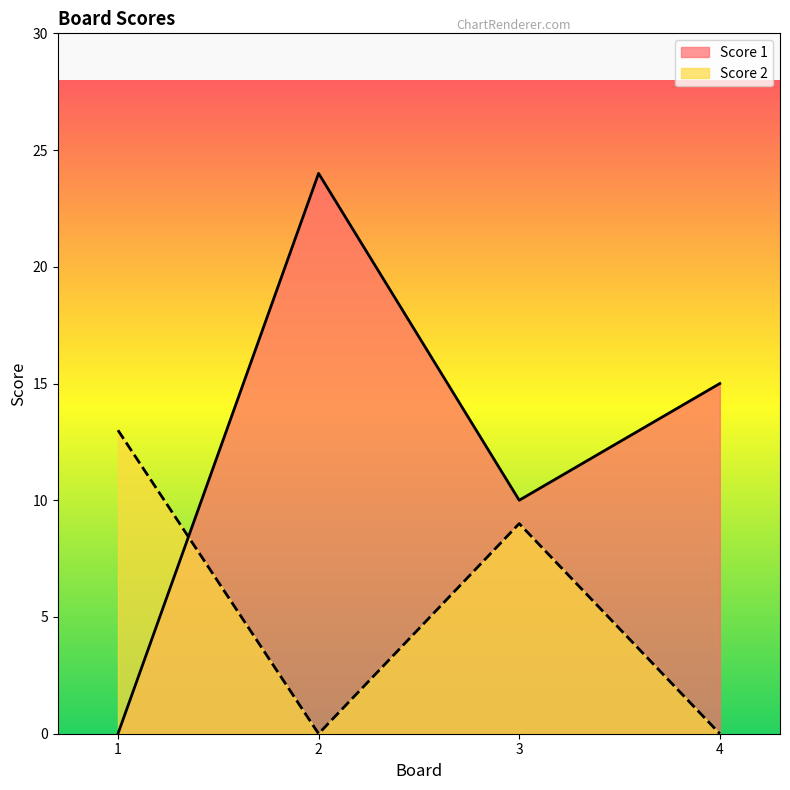

How many intersections are there between Score 2 and Score 1?

1